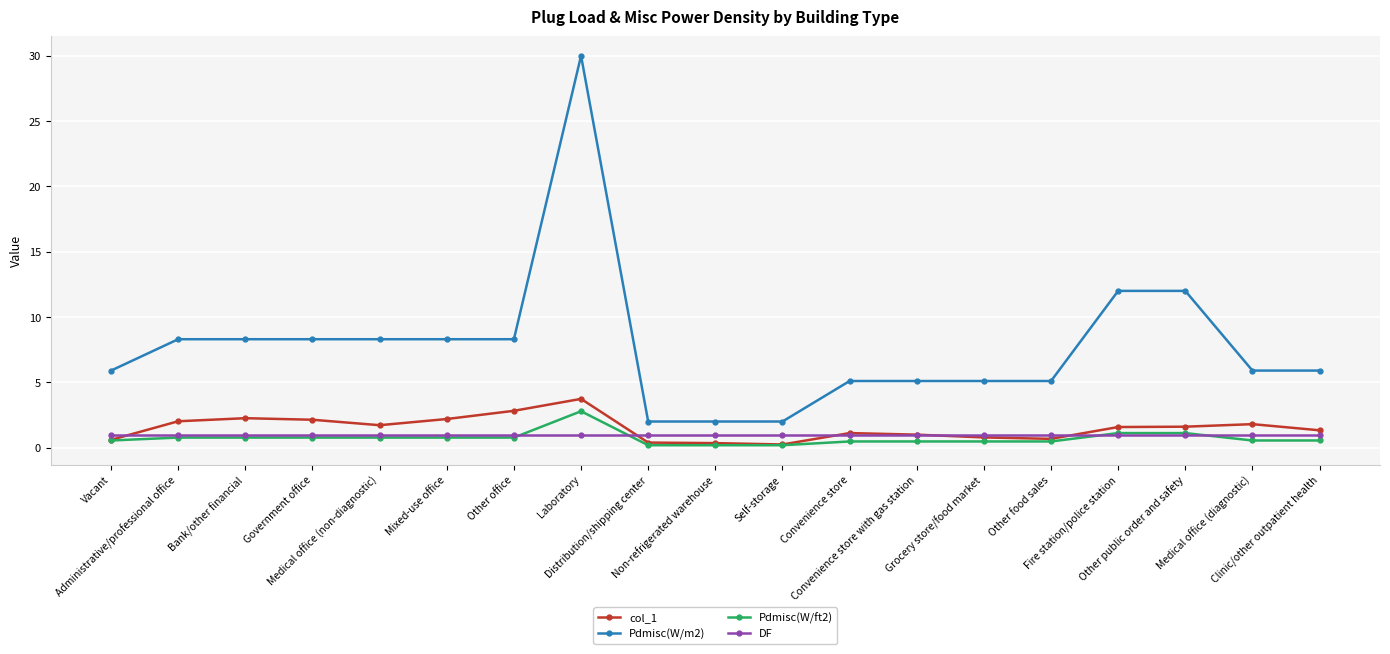

Is this an area chart (filled region under the line)?

No